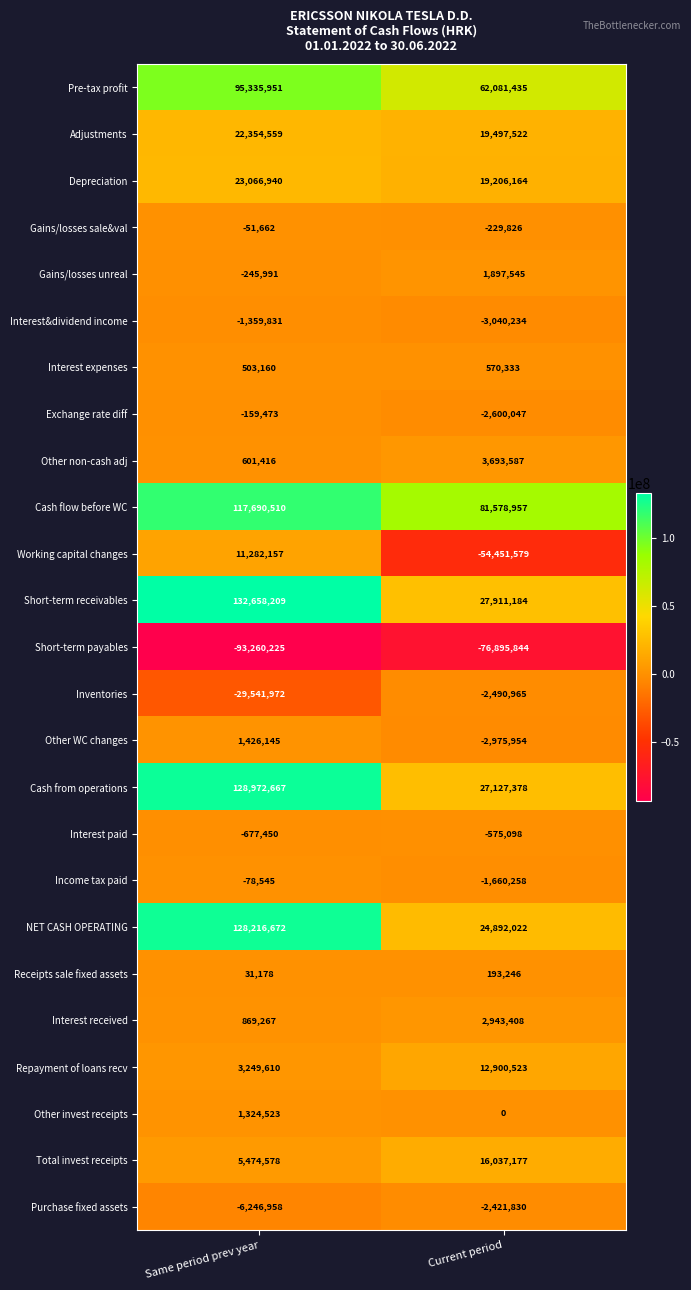

Which series has the widest spread of values?

Short-term receivables